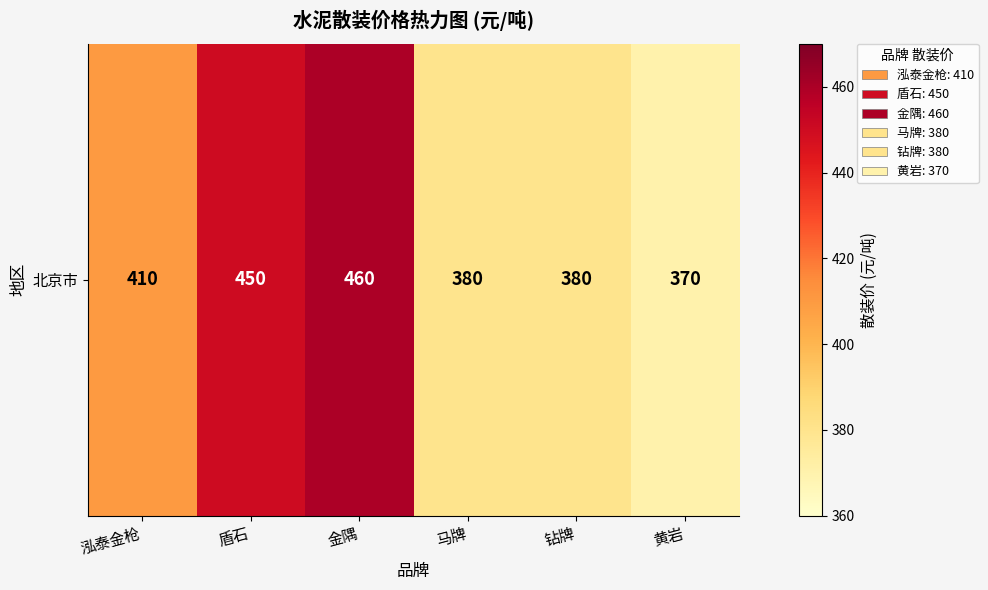

At which category does the chart reach its peak across all series?

金隅